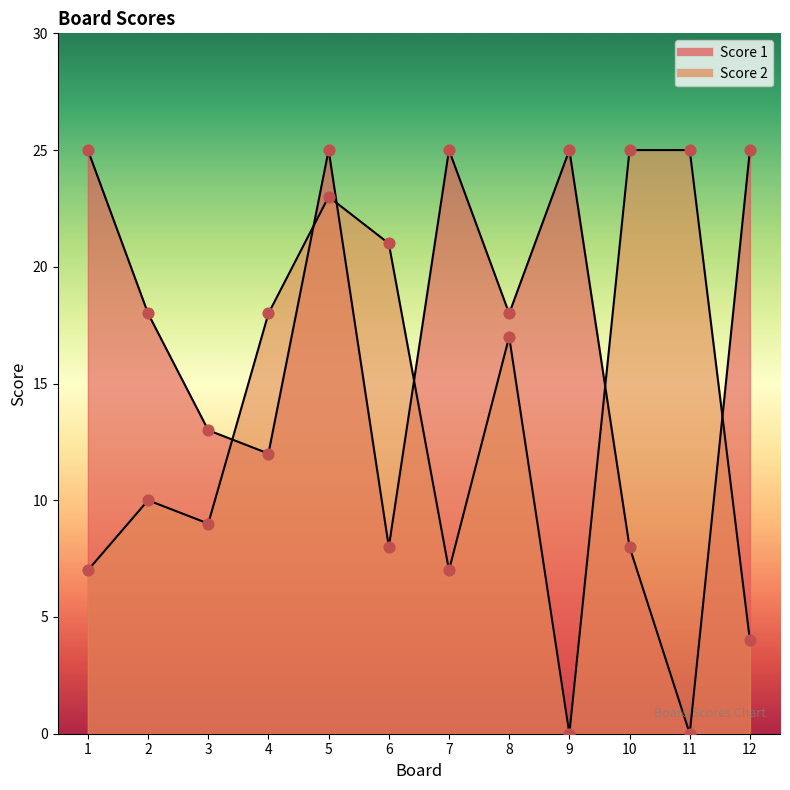

What are all the series names shown in the legend?

Score 1, Score 2